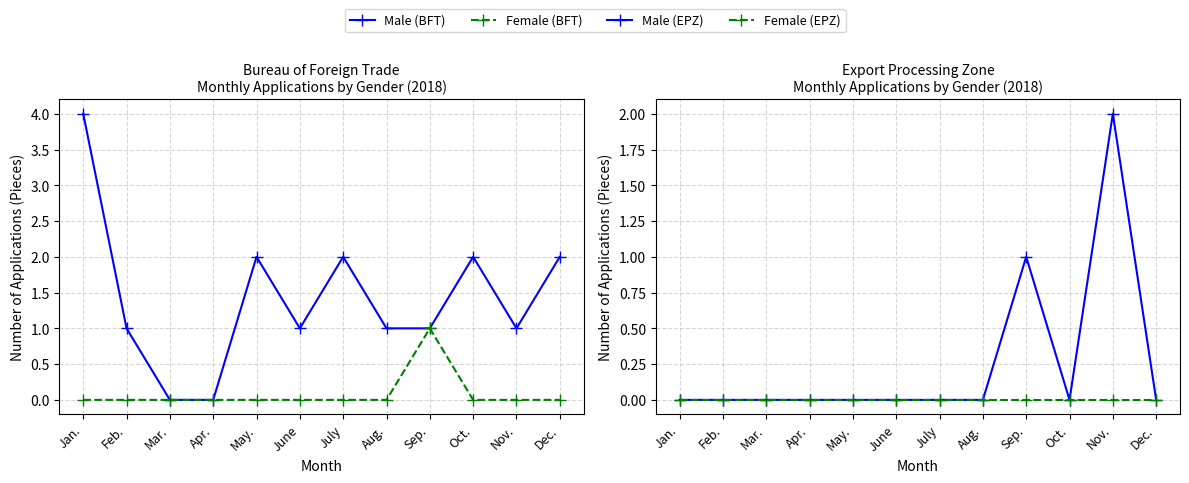

Between June and Sep., which series saw the biggest shift?

Female (BFT)